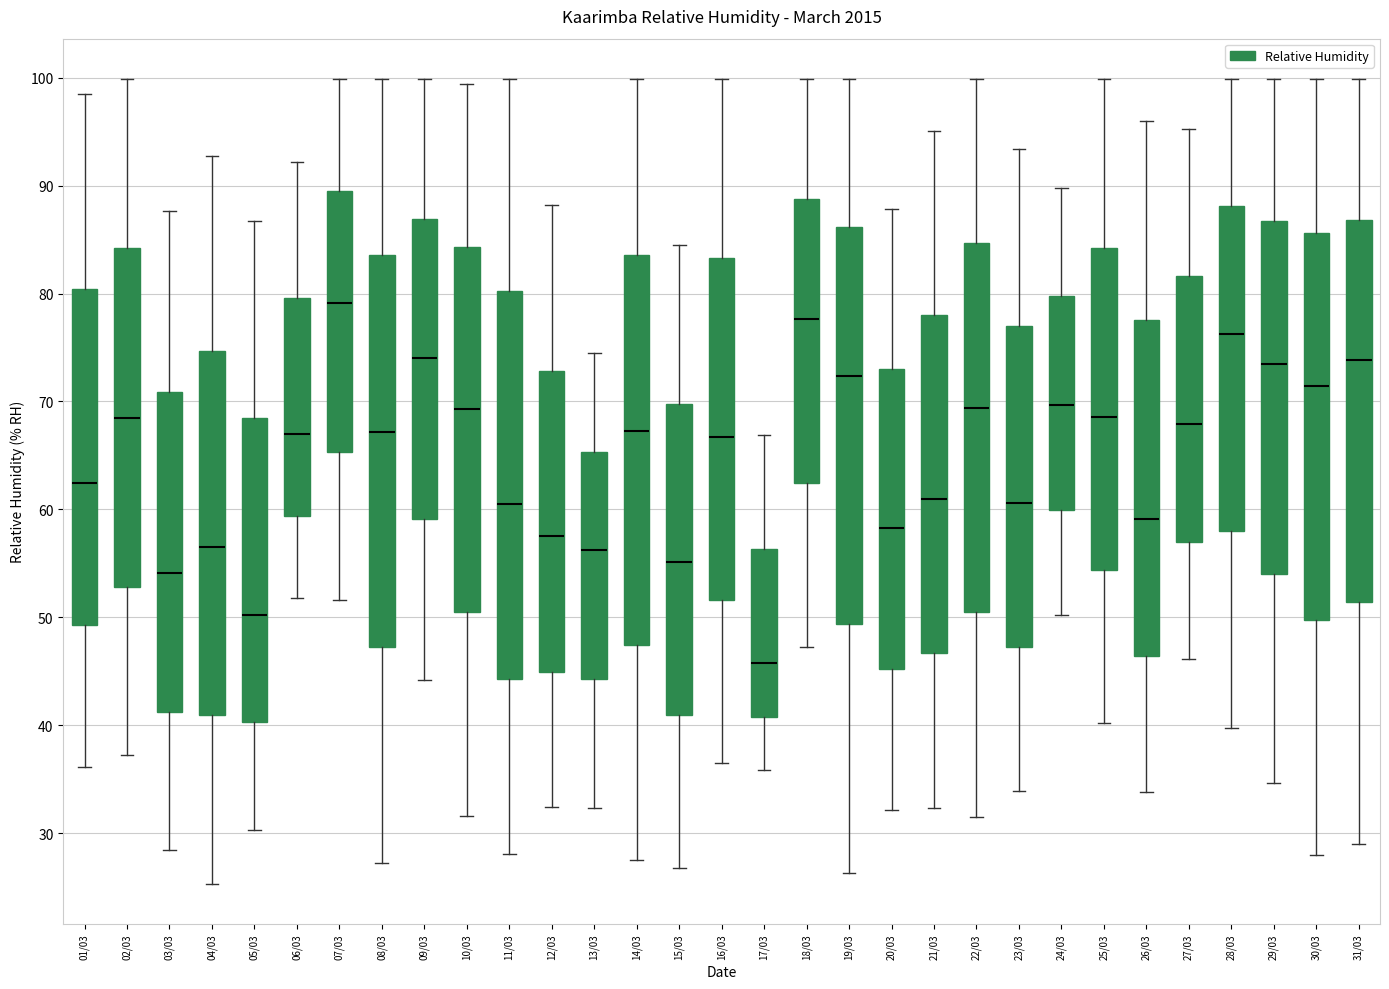

Where does the upper whisker of the box for 10/03 end on the y-axis? The values are not printed on the chart, so give them approximately, as read against the axis.

99